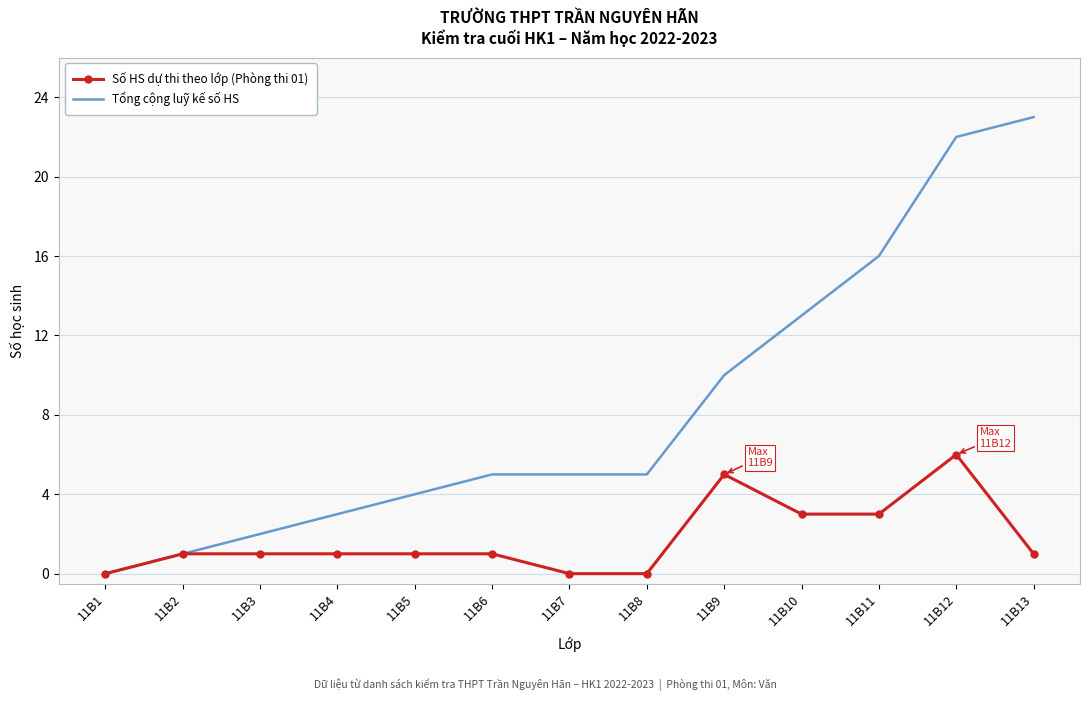

Rank the series by their average value, from highest to lowest.

Tổng cộng luỹ kế số HS, Số HS dự thi theo lớp (Phòng thi 01)